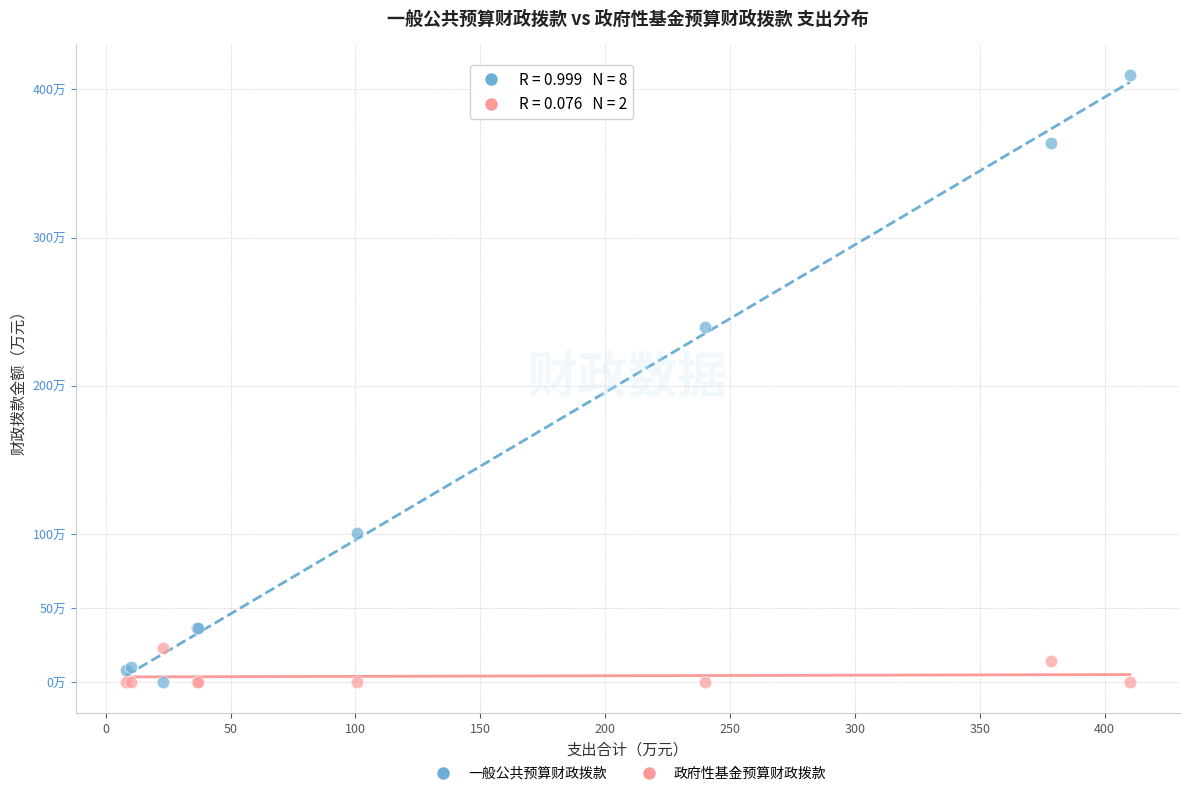

Which series has the largest Y range (max minus min)?

一般公共预算财政拨款